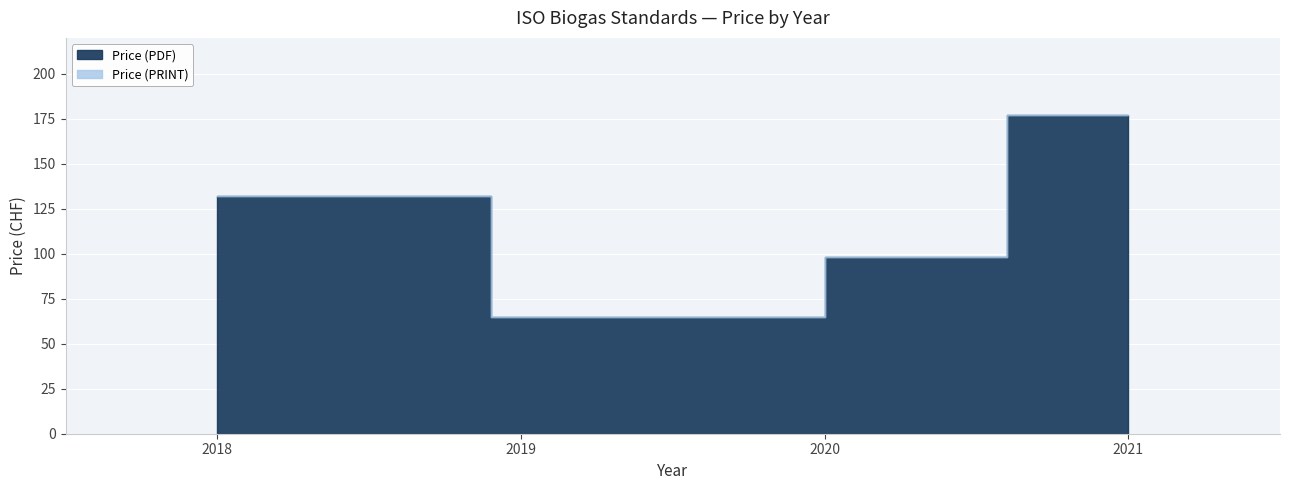

How many Price (PRINT) values are between 98 and 177?

3